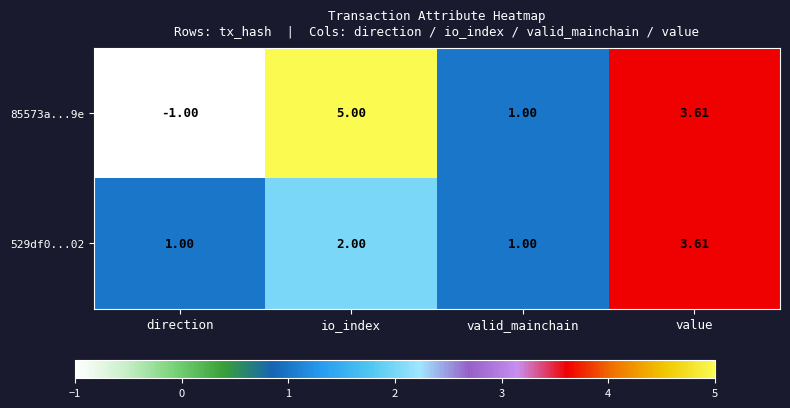

How many values in the 85573a...9e series are below 3?

2